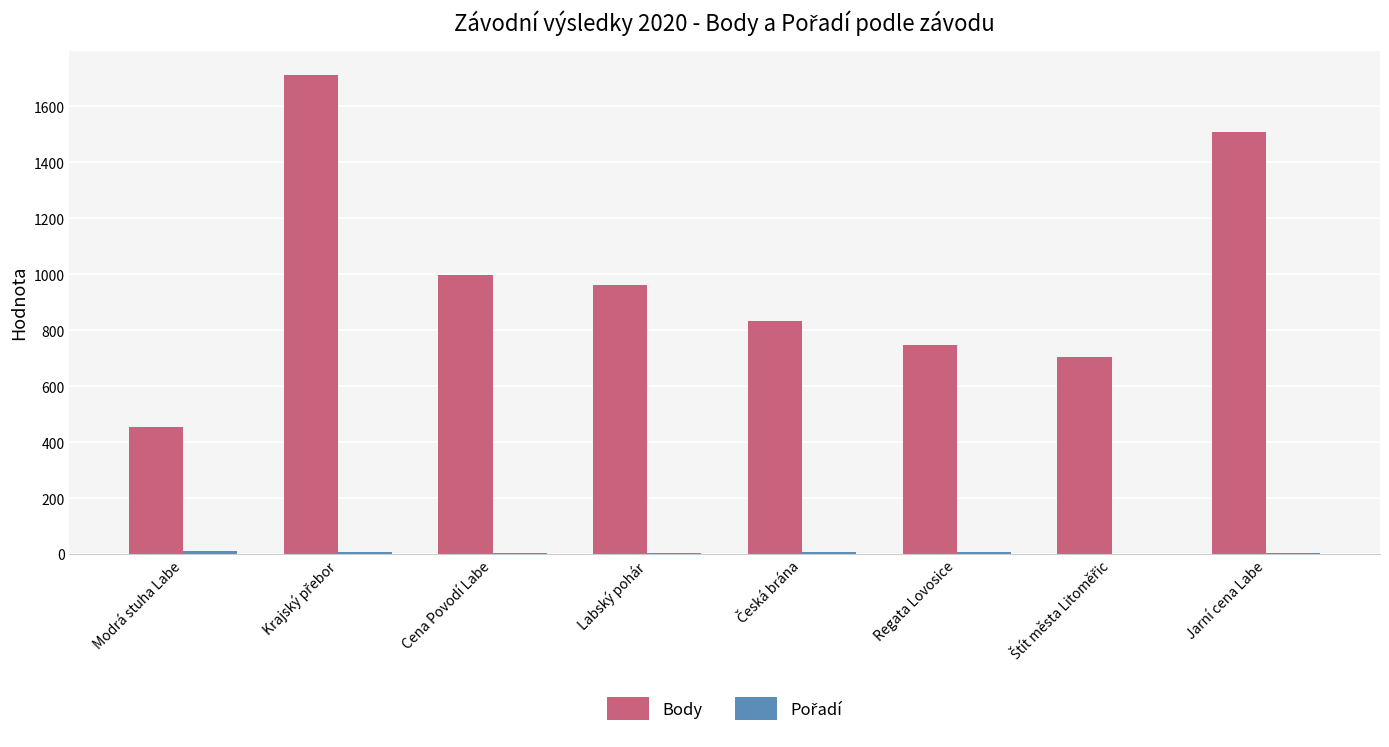

True or false: Body has a value of 230 at Cena Povodí Labe.

False